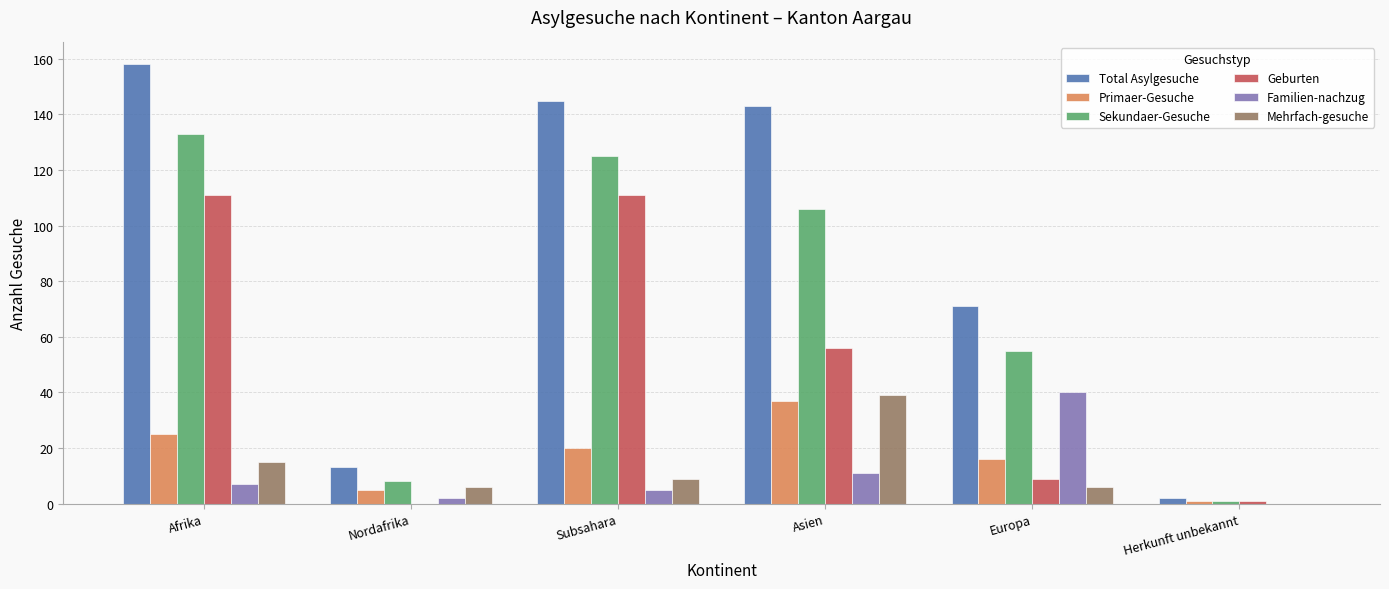

What is the highest value of the Primaer-Gesuche series?

37